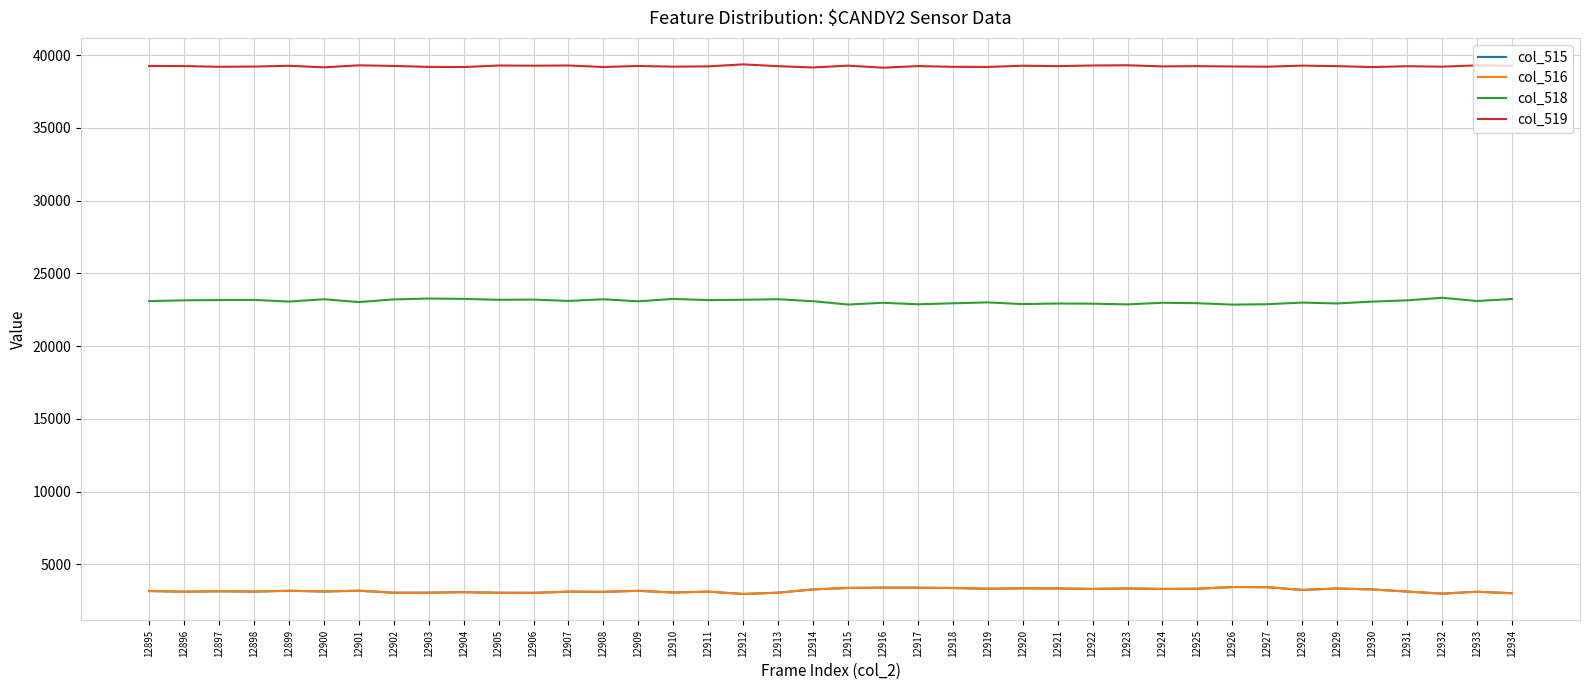

What is the sum of all col_519 values?

1569827